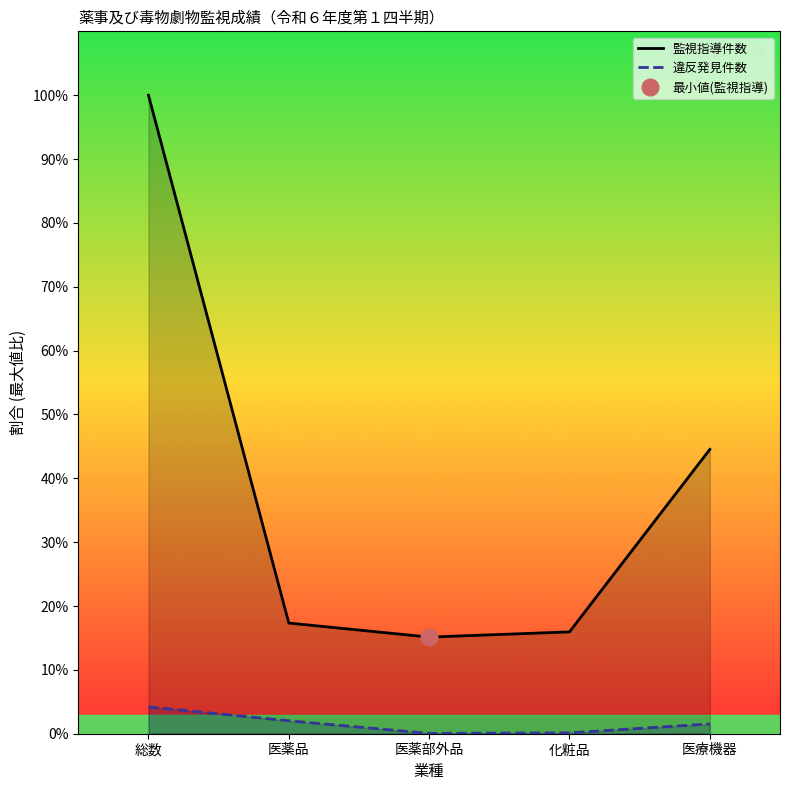

At 医薬品, list the series in order from largest to smallest.

監視指導件数, 違反発見件数